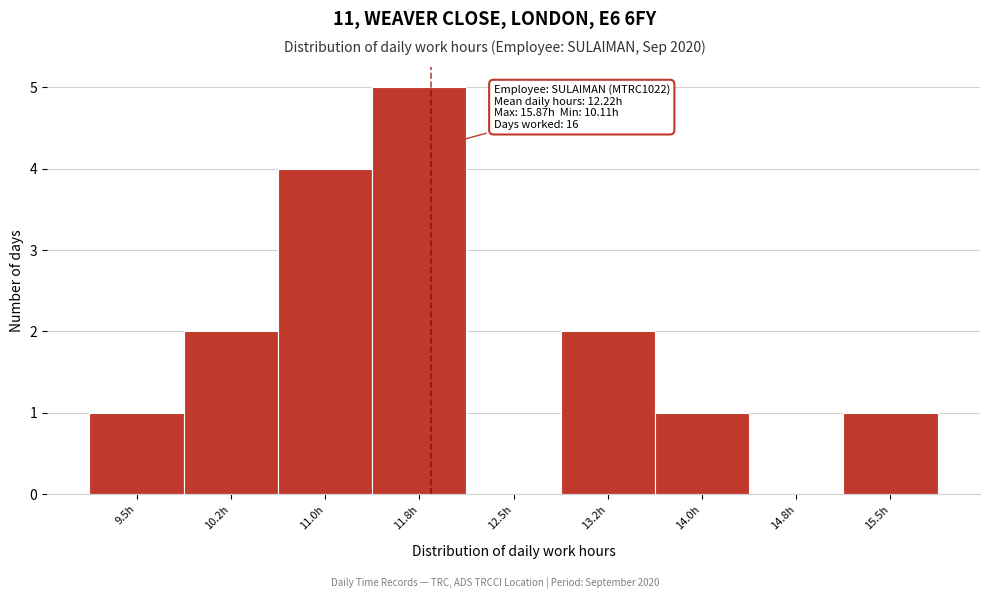

Reading left to right, list all the values displayed in this chart.

9.5h=1	10.2h=2	11.0h=4	11.8h=5	12.5h=0	13.2h=2	14.0h=1	14.8h=0	15.5h=1